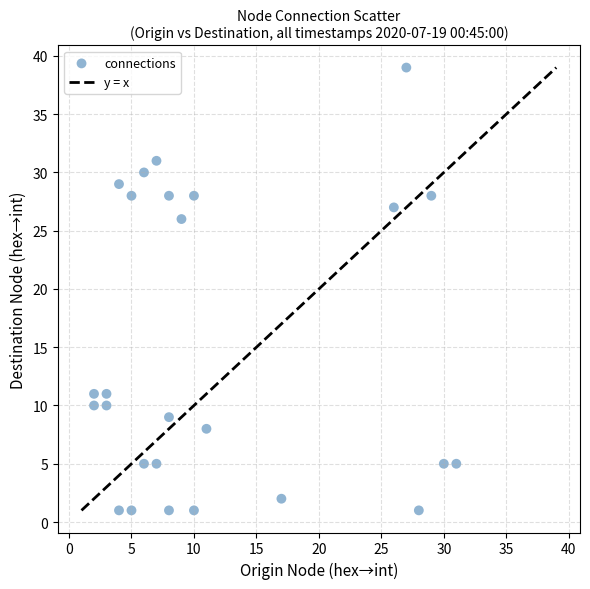

What is the range of X values (max minus min)?

29